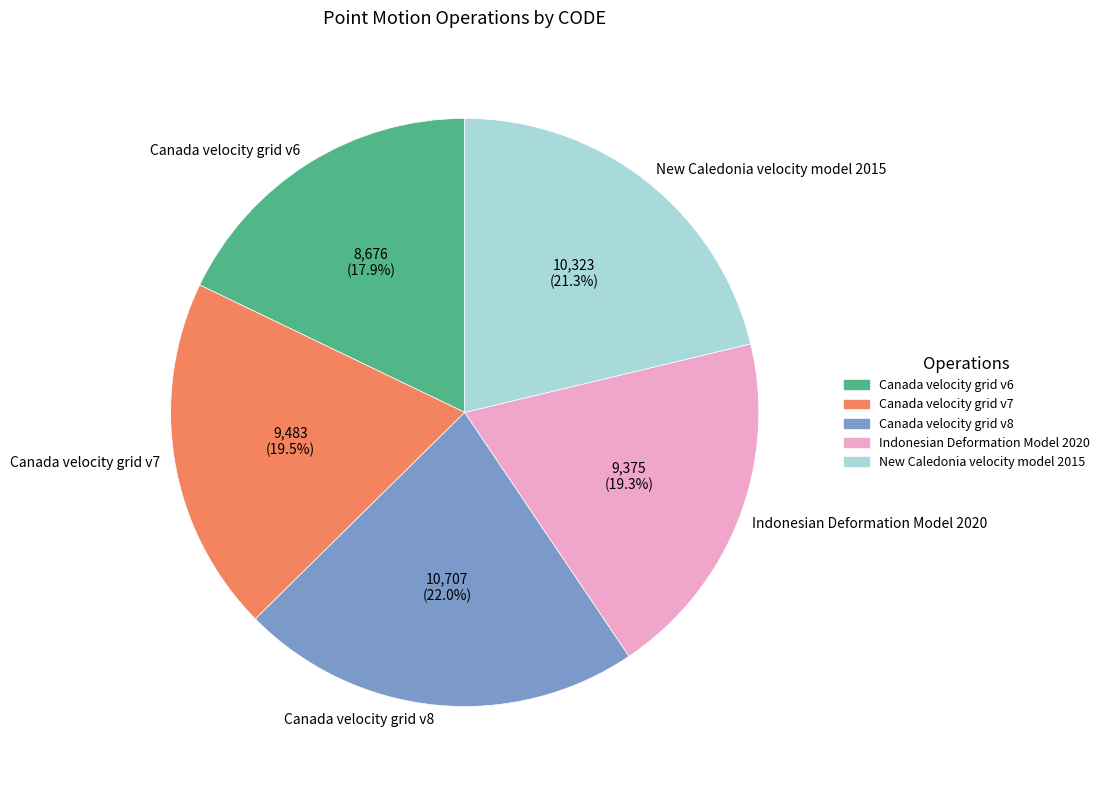

Is there any slice that represents more than half of the pie?

No